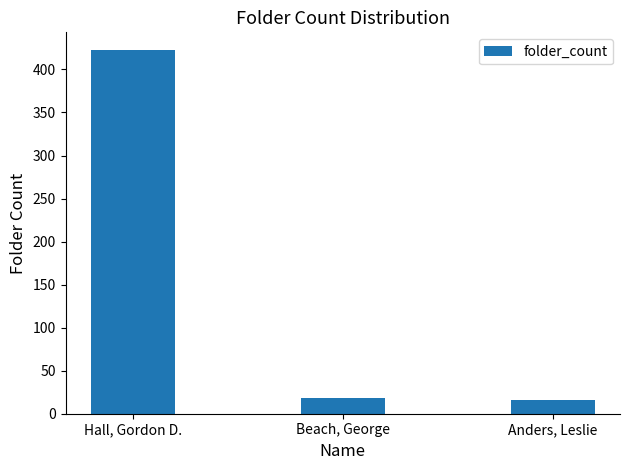

Rank the categories by value from lowest to highest.

Anders, Leslie, Beach, George, Hall, Gordon D.